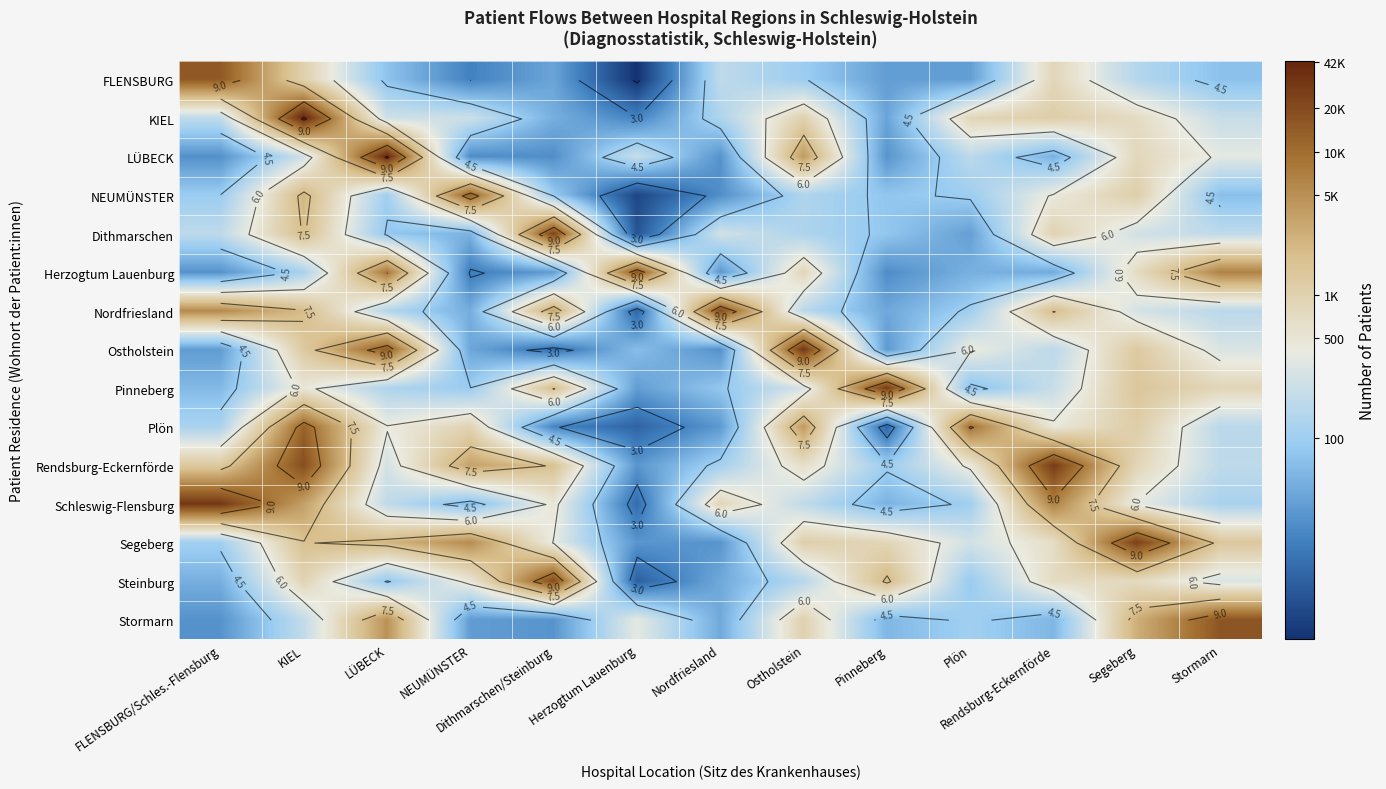

What is the spread (max minus min) of values at NEUMÜNSTER?

6.6